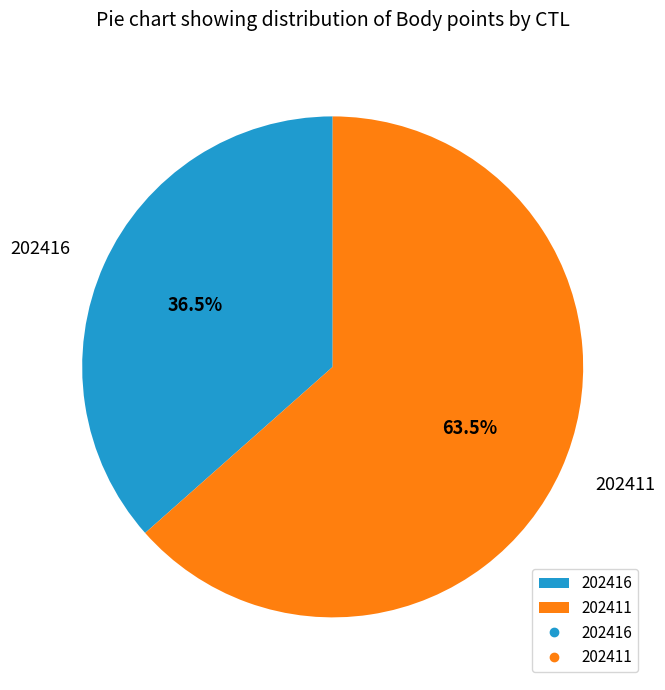

What portion of the pie excludes 202416?

63.5%